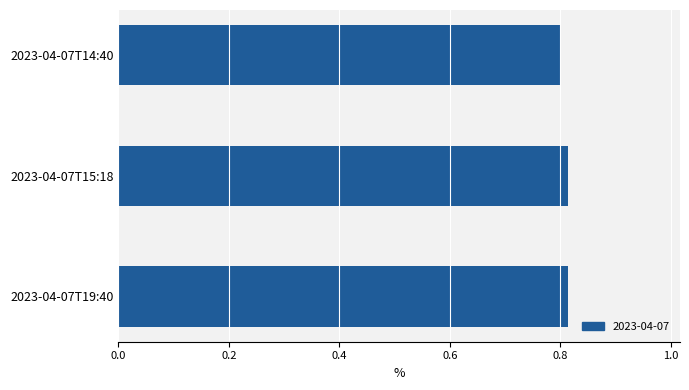

What position from the top is 2023-04-07T14:40?

1